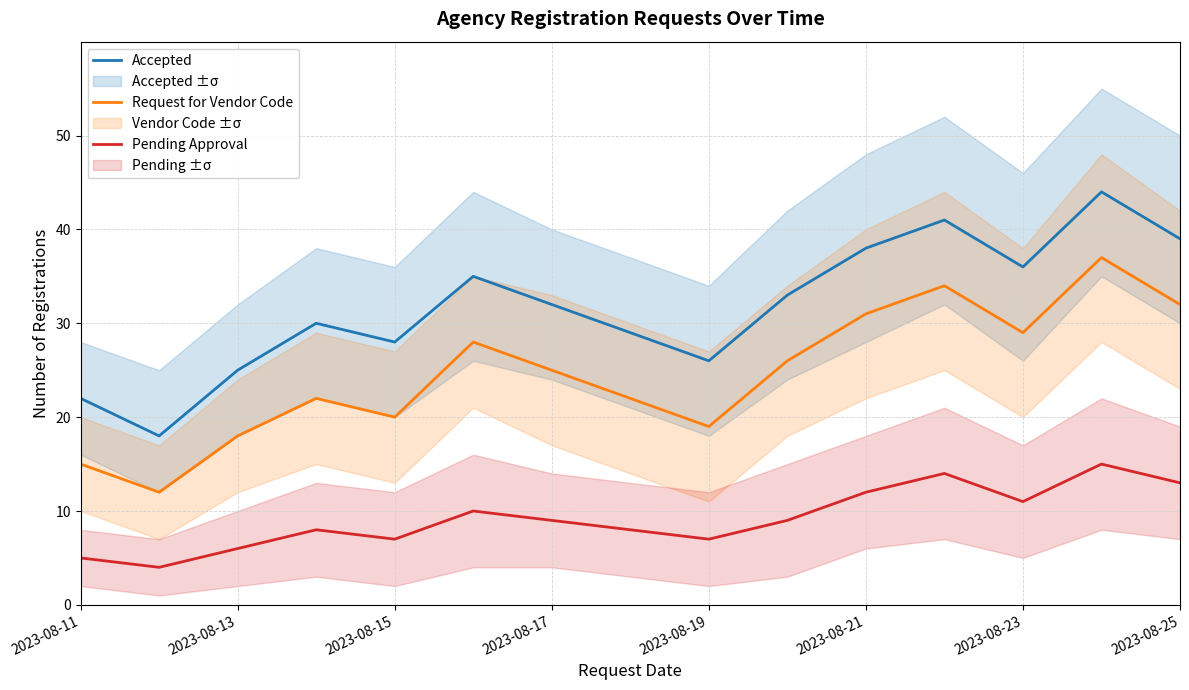

Reading left to right, extract all data points from this chart.

Accepted: 22	18	25	30	28	35	32	29	26	33	38	41	36	44	39
Request for Vendor Code: 15	12	18	22	20	28	25	22	19	26	31	34	29	37	32
Pending Approval: 5	4	6	8	7	10	9	8	7	9	12	14	11	15	13